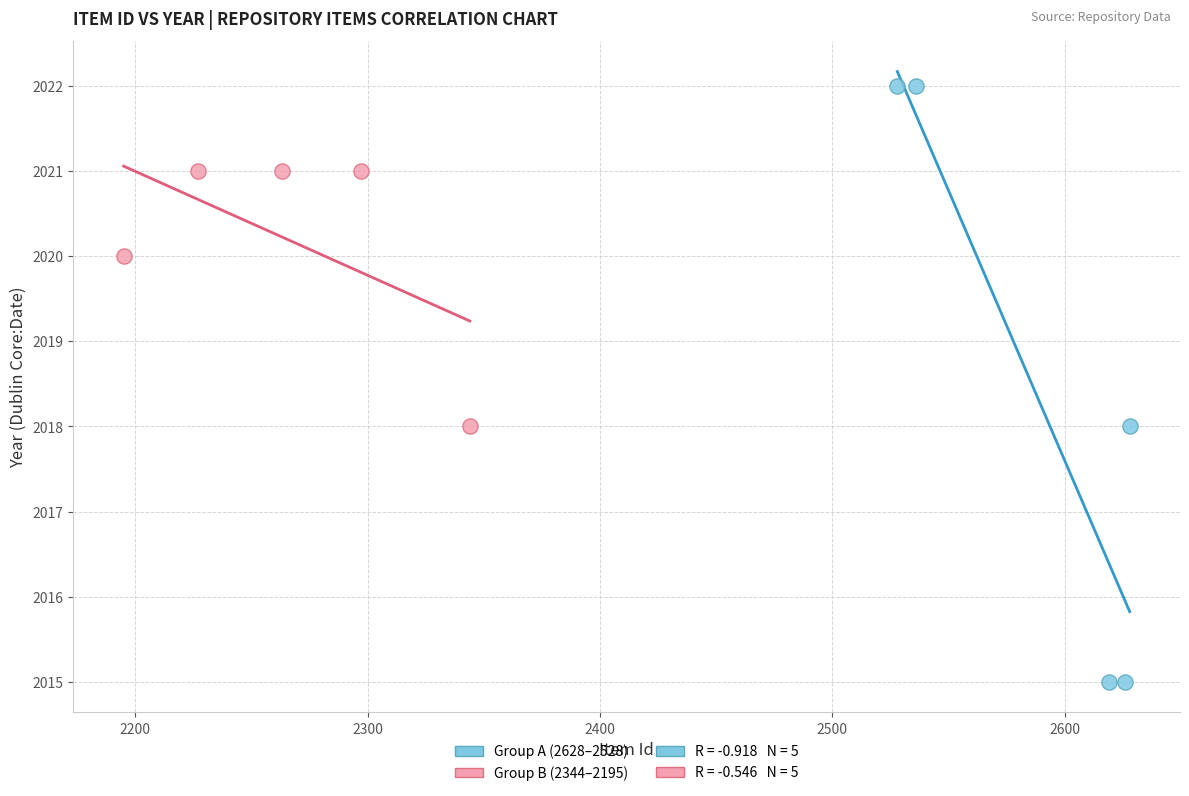

Which series reaches the minimum Y coordinate?

Group A (2628–2528)